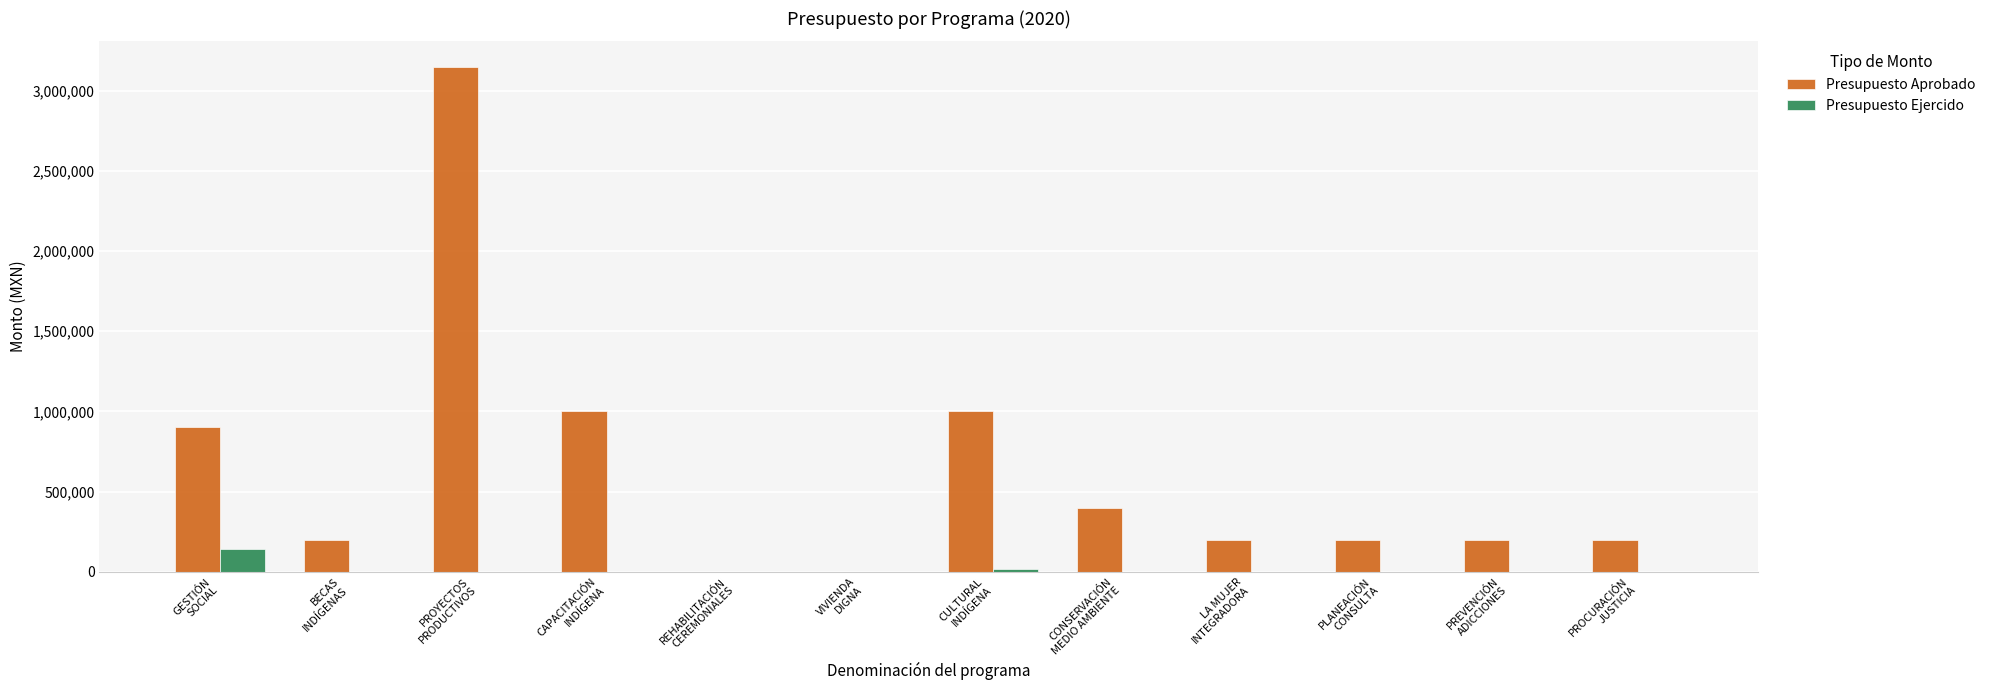

What is the greatest value displayed?

3150000.0